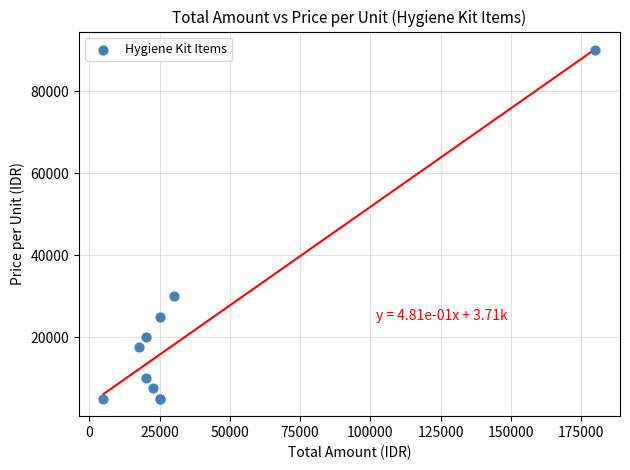

What Y value in the scatter plot is closest to 47500?

30000